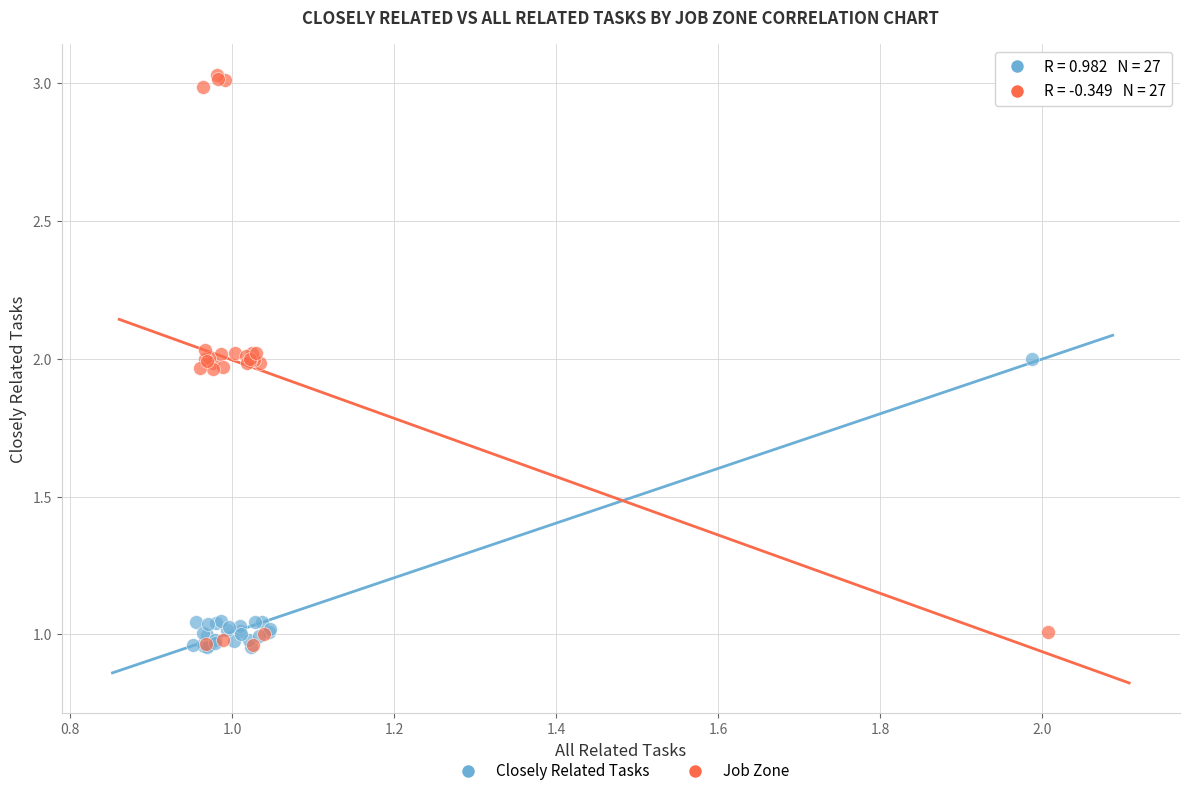

What are all the series names shown in the legend?

Closely Related Tasks, Job Zone